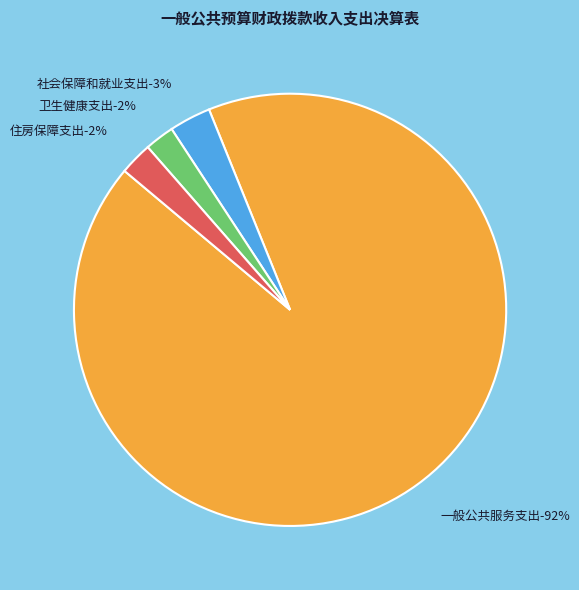

Which category has the smallest portion of the pie?

卫生健康支出